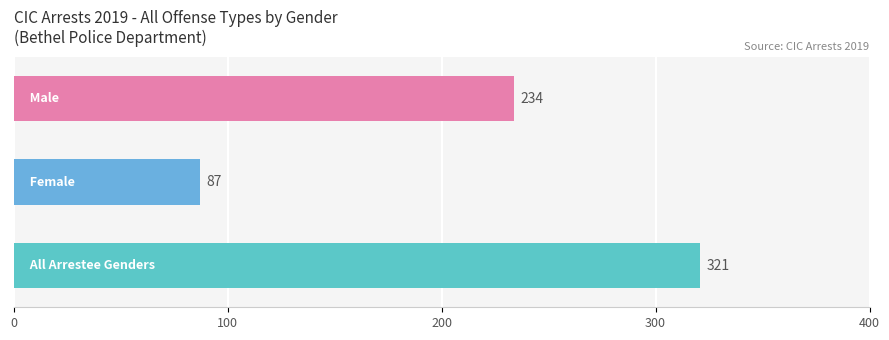

How many values are between 87 and 321?

3